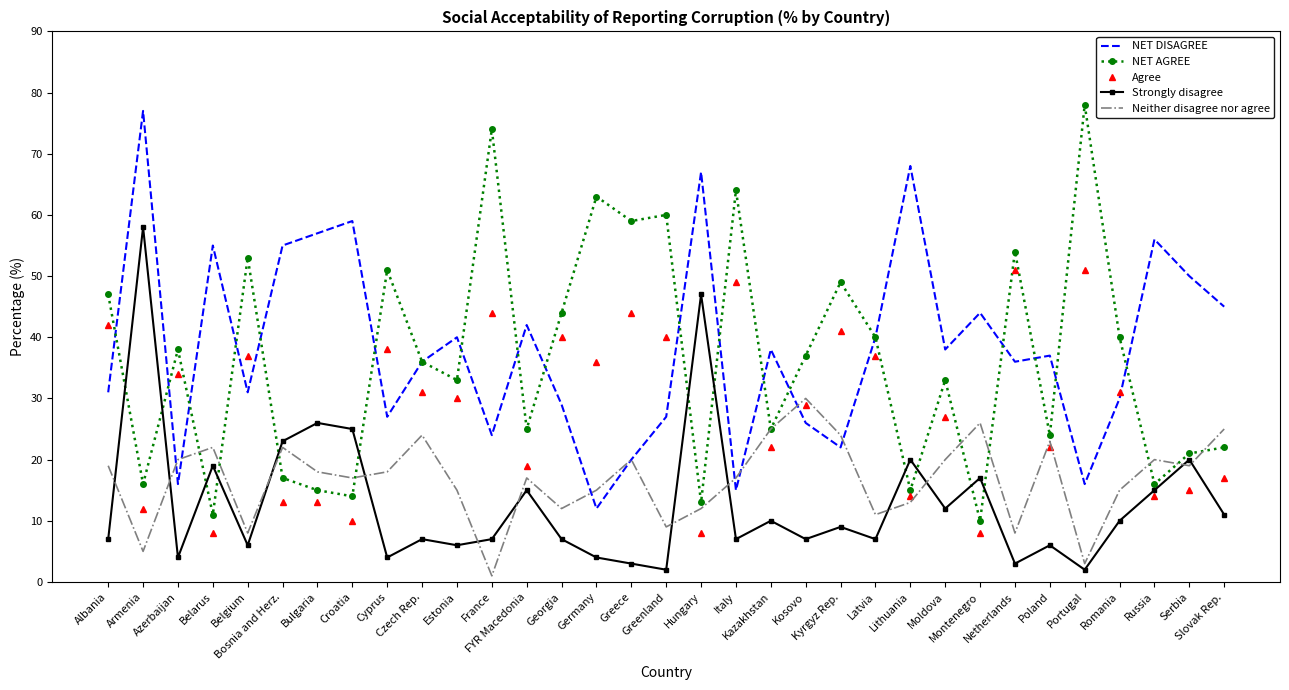

True or false: NET DISAGREE and Strongly disagree intersect in this chart.

False